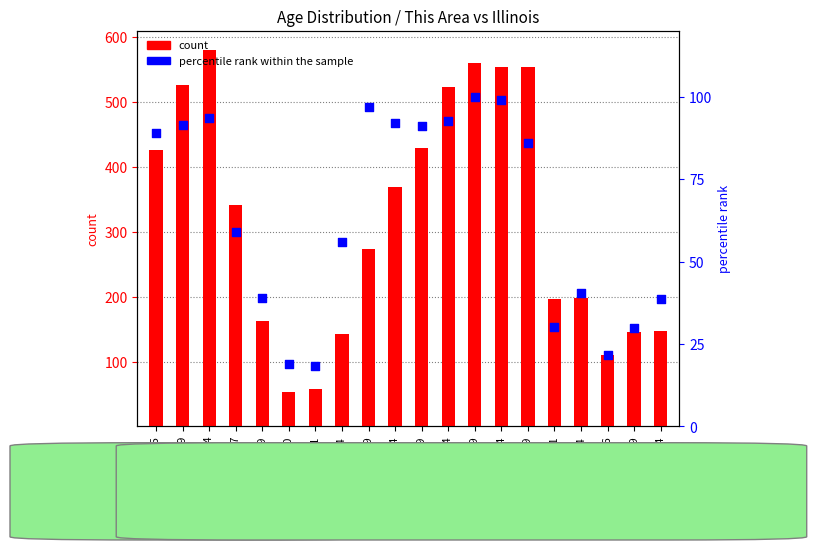

Which series has the largest total across all categories?

count (This Area)